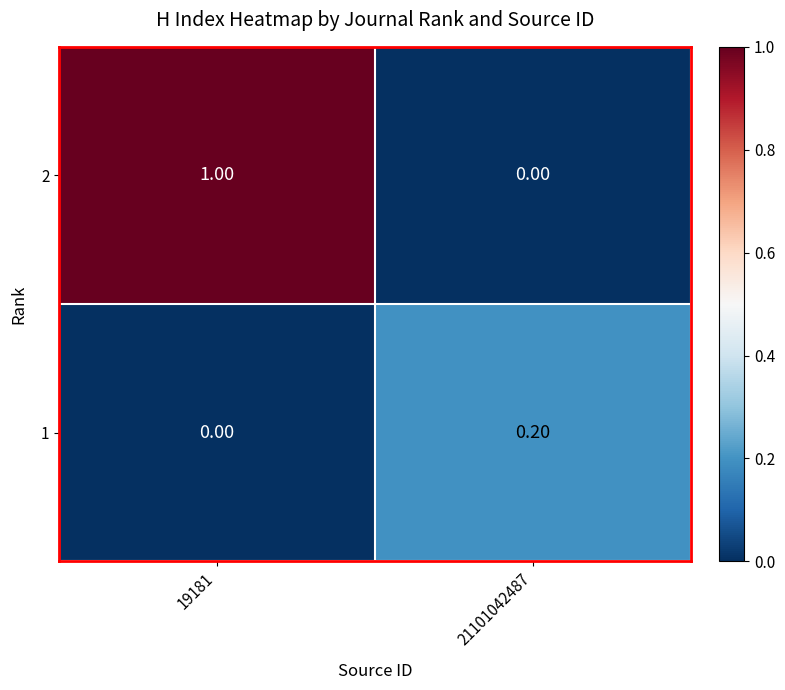

At 21101042487, list the series in order from smallest to largest.

2, 1